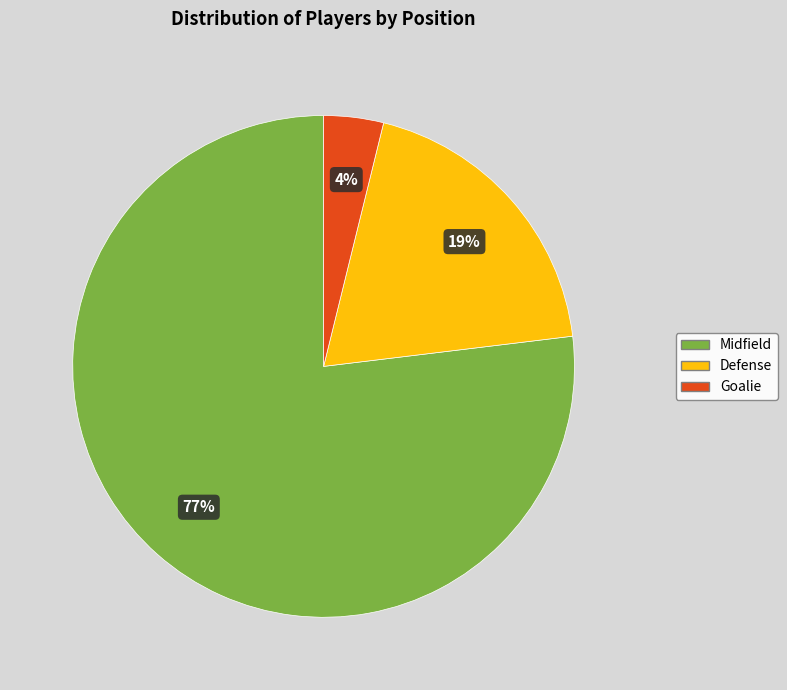

To the nearest percent, what portion does Midfield represent?

77%